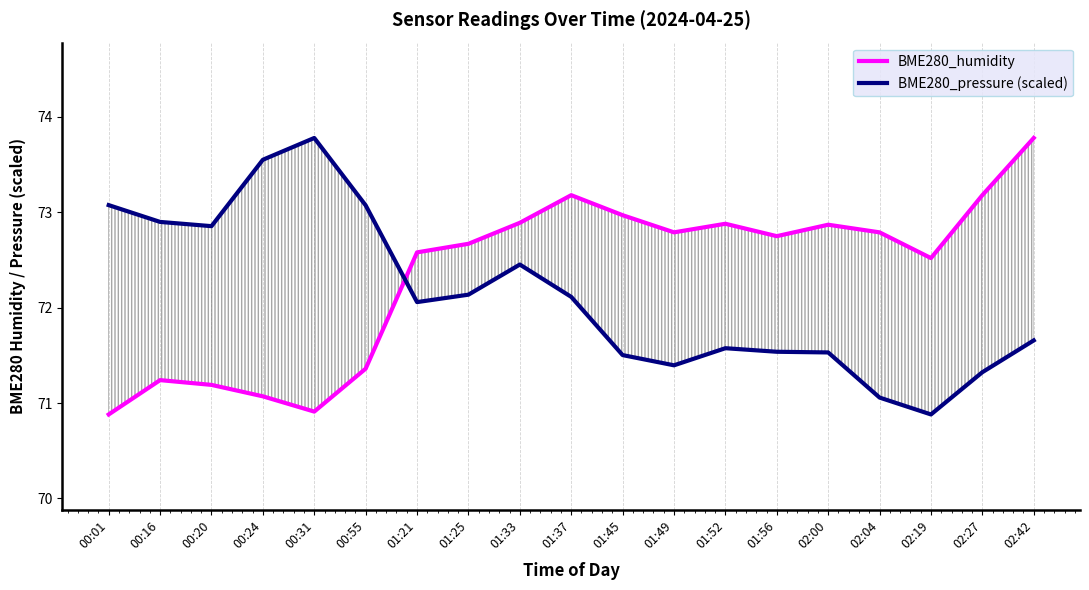

Which series has the largest total across all categories?

BME280_humidity